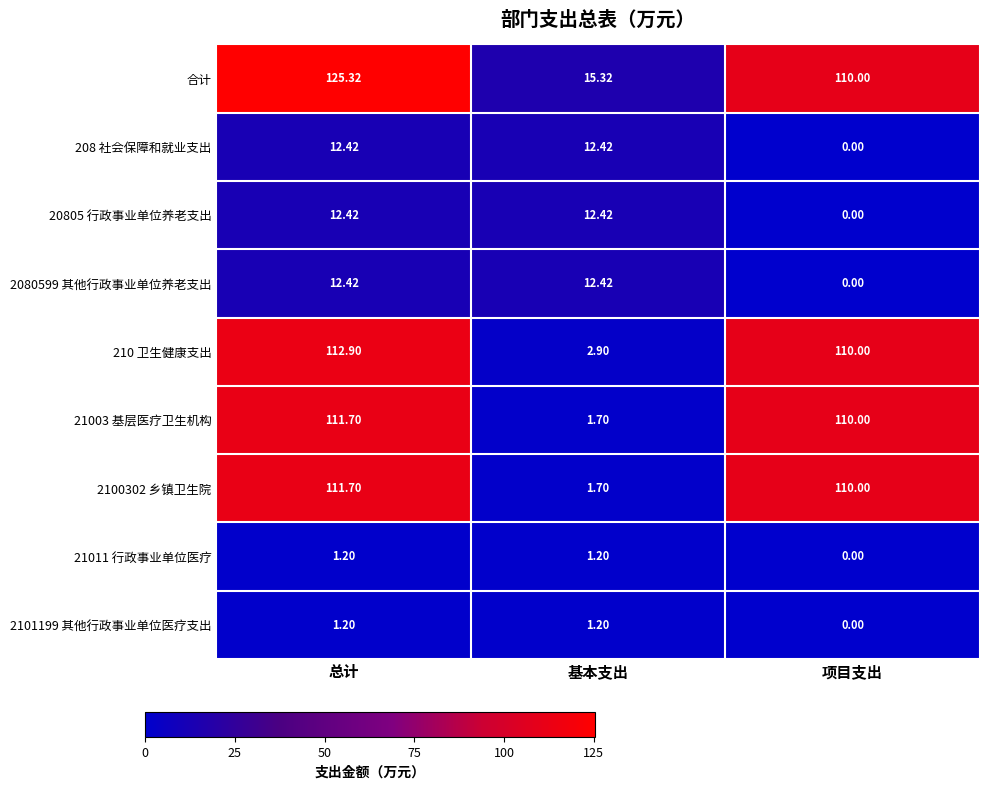

Rank the categories by 21003 基层医疗卫生机构 value from highest to lowest.

总计, 项目支出, 基本支出